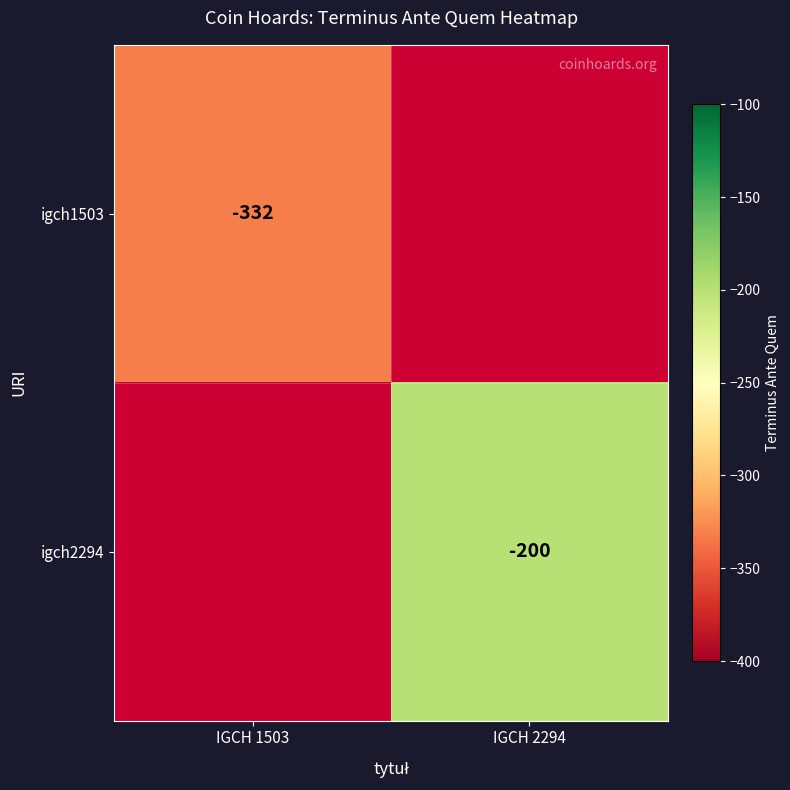

Is it true that igch1503 equals -332 at IGCH 1503?

True